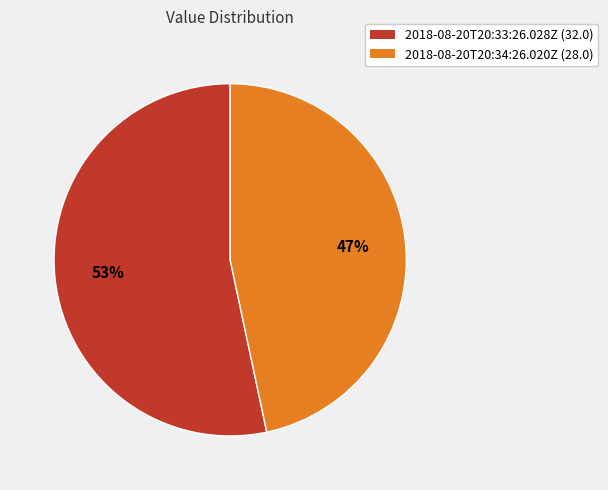

True or false: 2018-08-20T20:33:26.028Z accounts for 53% of the total.

True